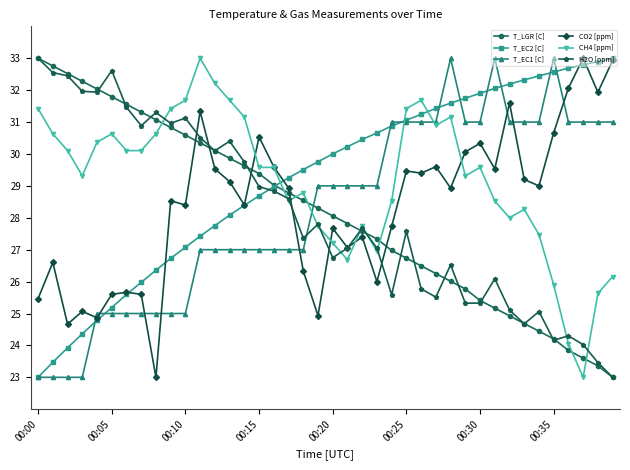

True or false: T_EC1 [C] and CO2 [ppm] cross at least once.

True